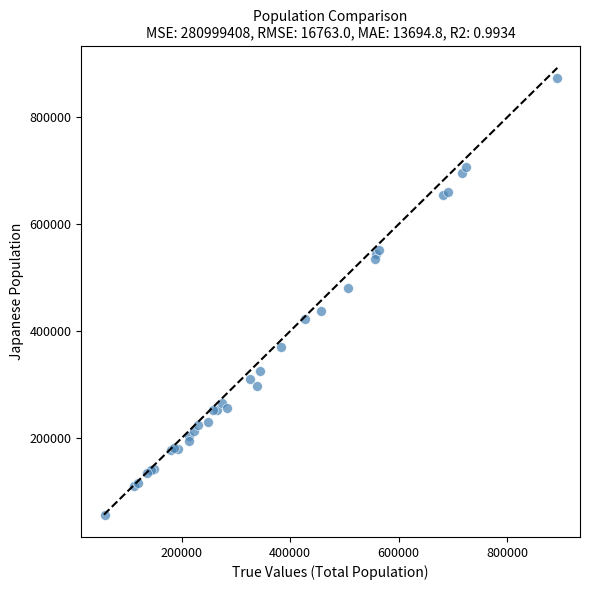

What Y value in the scatter plot is closest to 465733?

480057